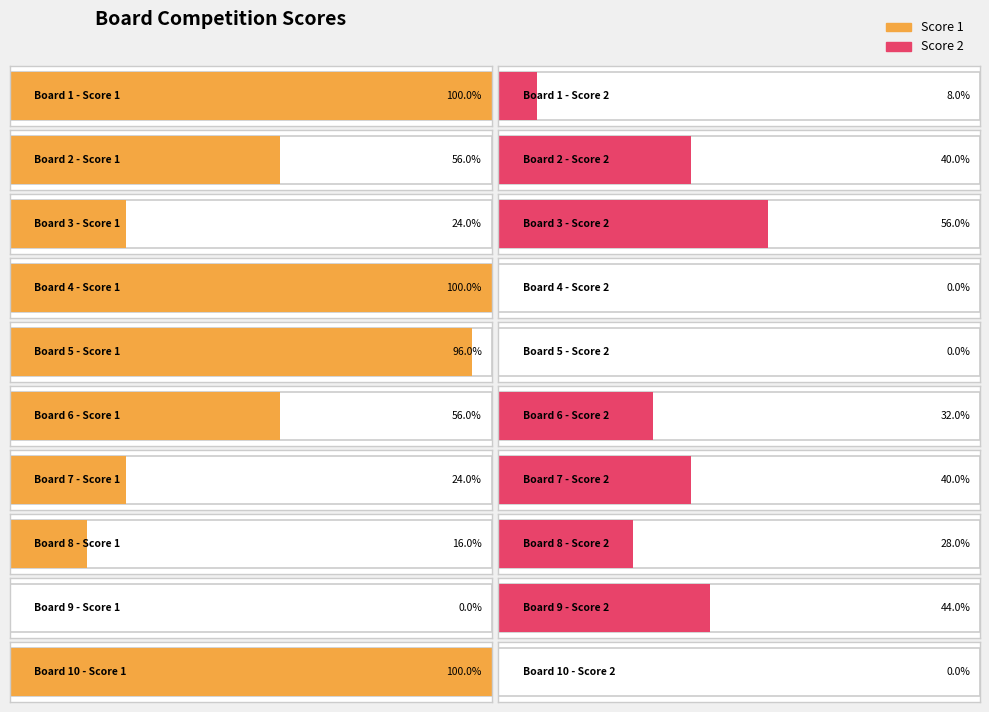

How many data points does each series have?

10